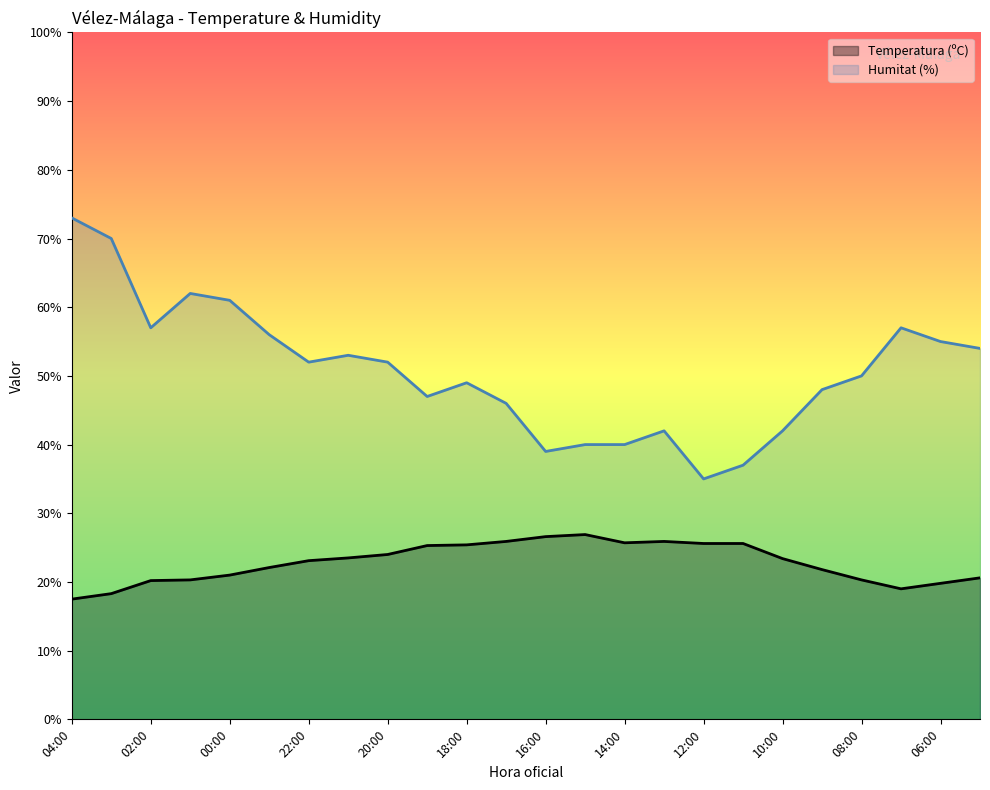

At 10:00, list the series in order from smallest to largest.

Temperatura (ºC), Humitat (%)